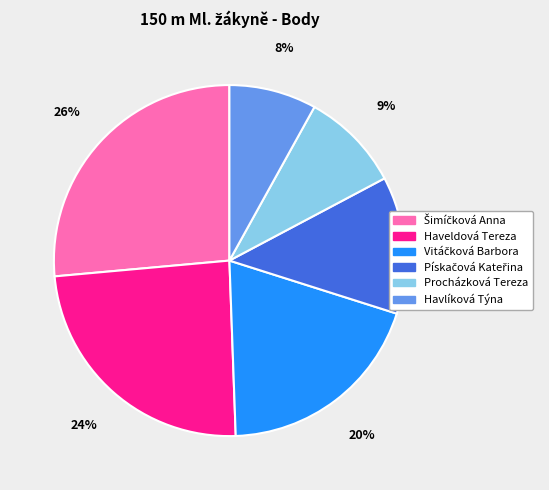

How many slices are in this pie chart?

6